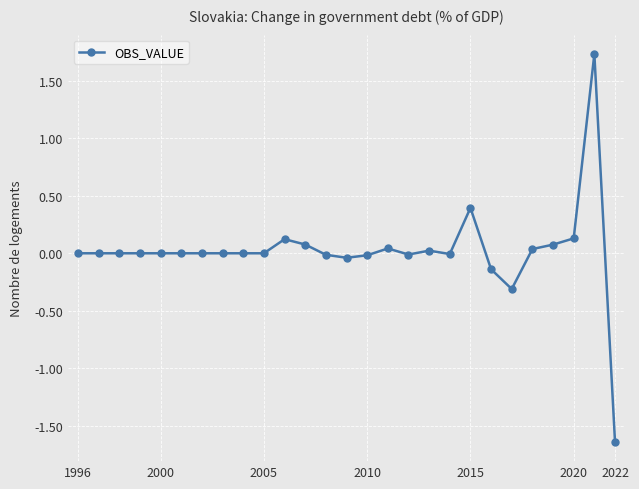

Does the chart display data point markers on the line(s)?

Yes